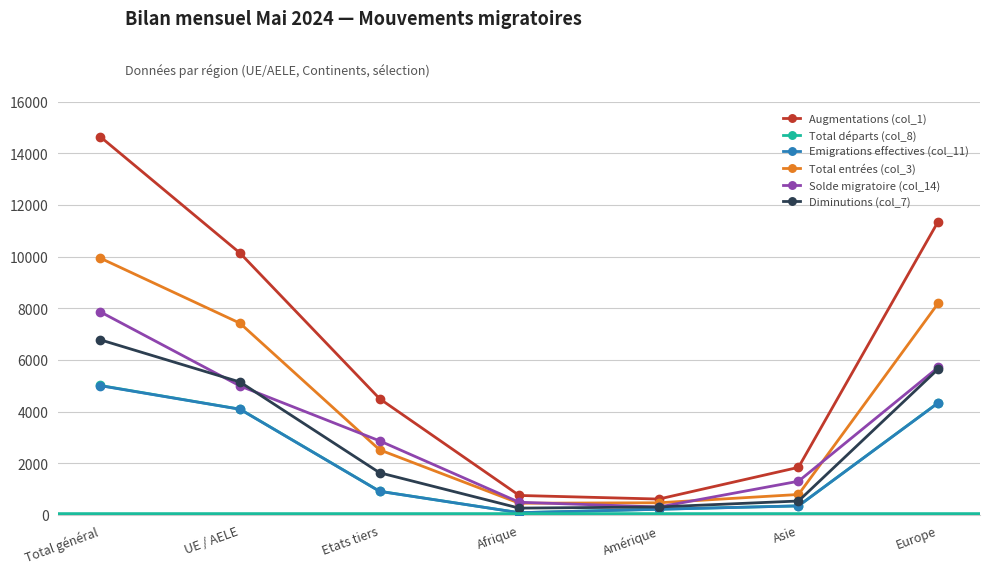

True or false: Diminutions (col_7) has more than 2 points higher than both neighbors.

False